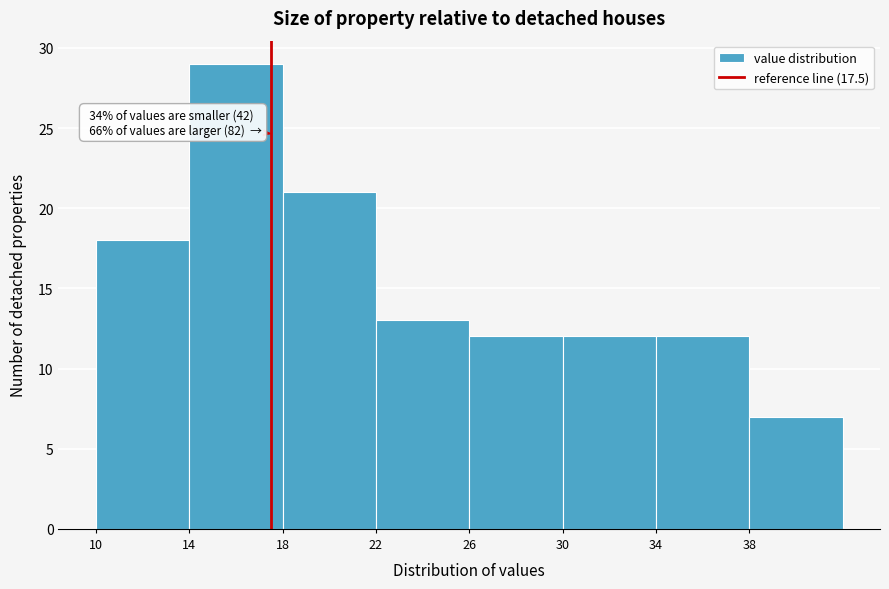

Which range on the x-axis has the tallest bar?

14 to 18